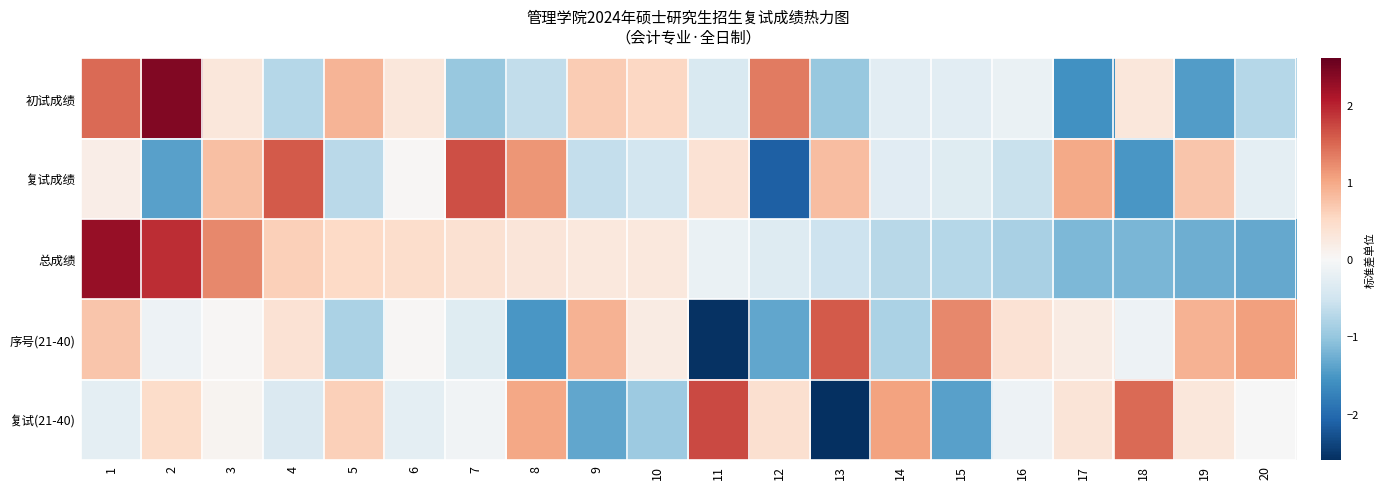

What is the spread (max minus min) of values at 11?

4.3